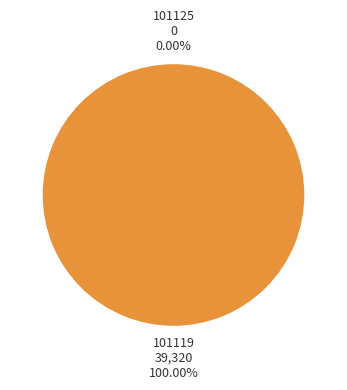

What is the change in value from 101125 to 101119?

+39320